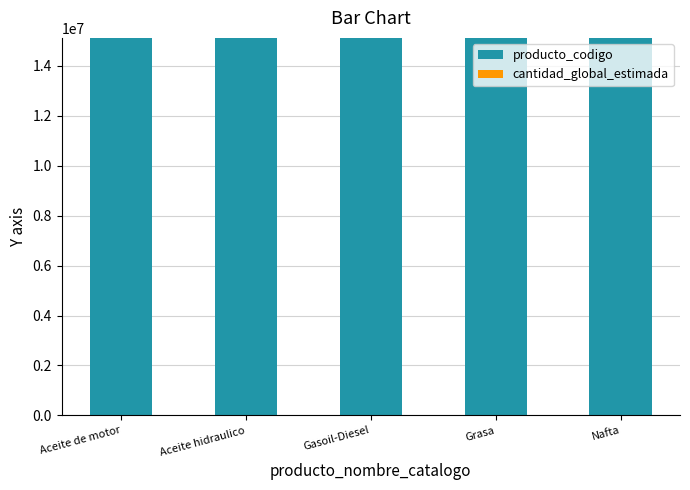

What is the sum of all producto_codigo values?

75567915